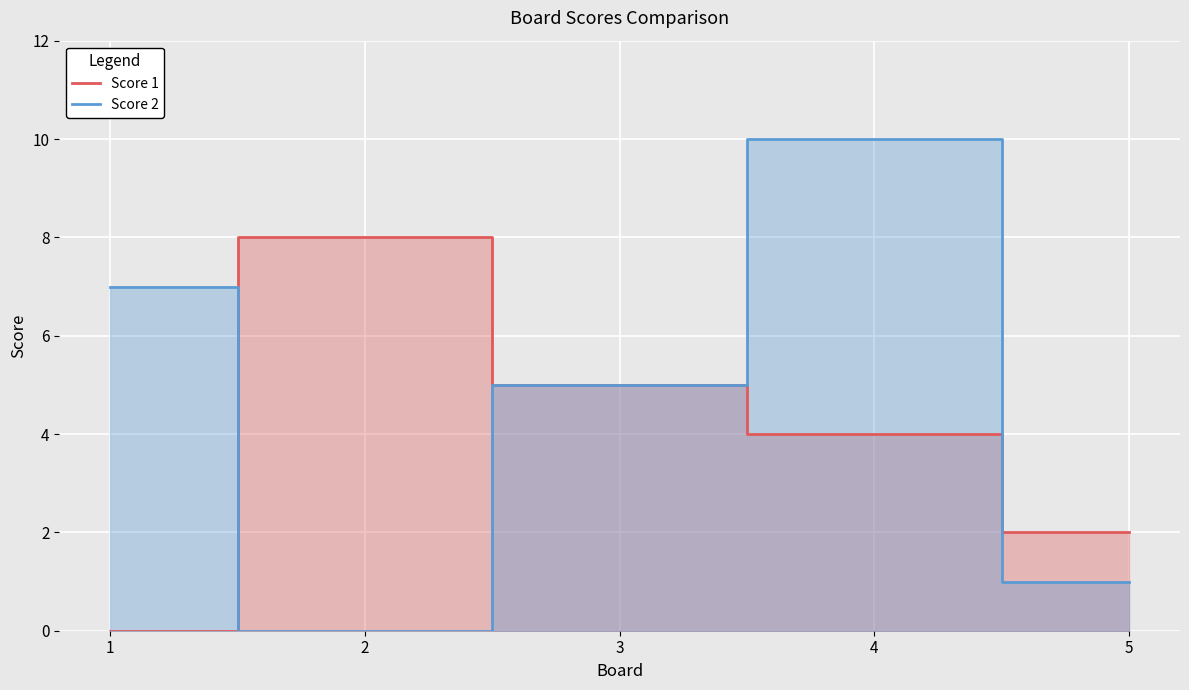

At 3, list the series in order from largest to smallest.

Score 1, Score 2